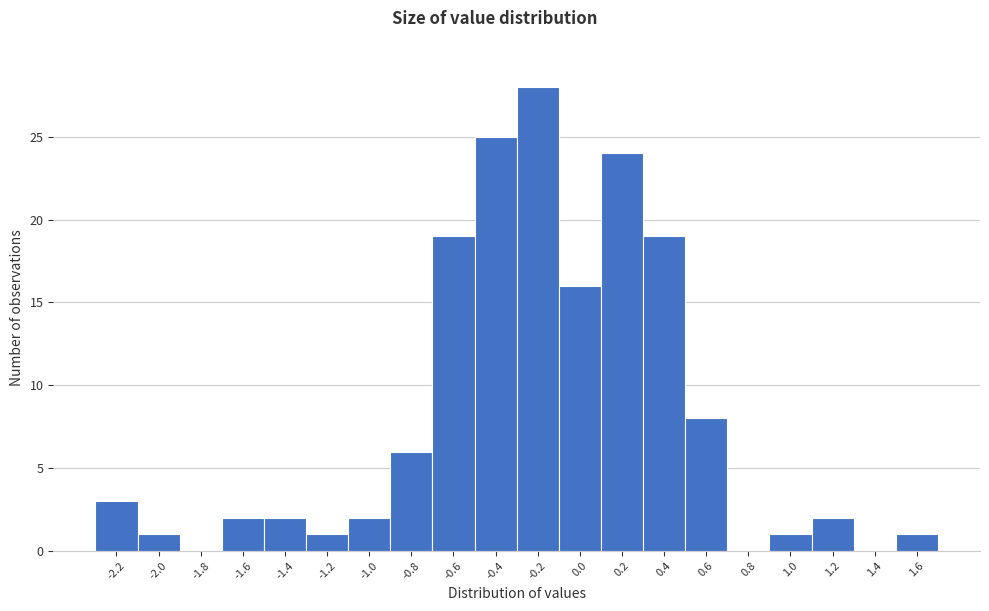

How tall is the bar that spans 0.9 to 1.1 on the x-axis? The values are not printed on the chart, so give them approximately, as read against the axis.

1